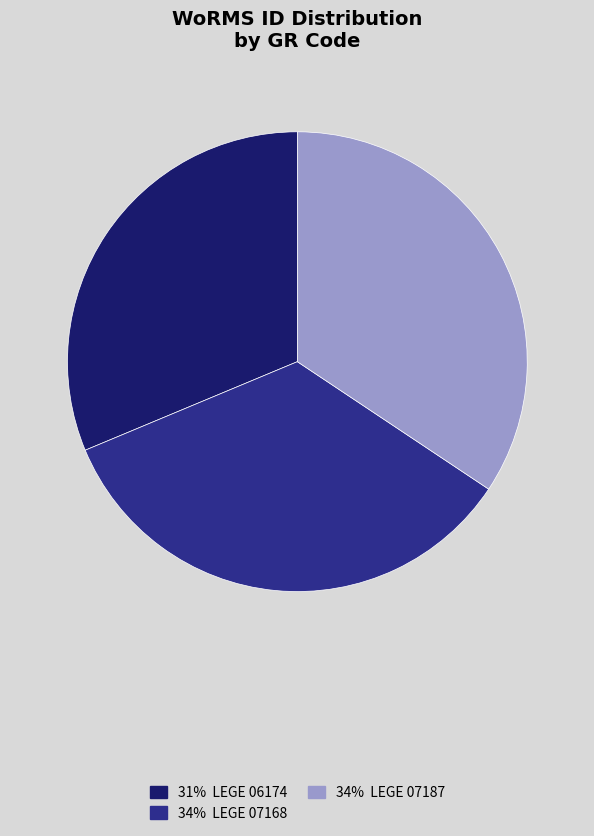

Is there any slice that represents more than half of the pie?

No